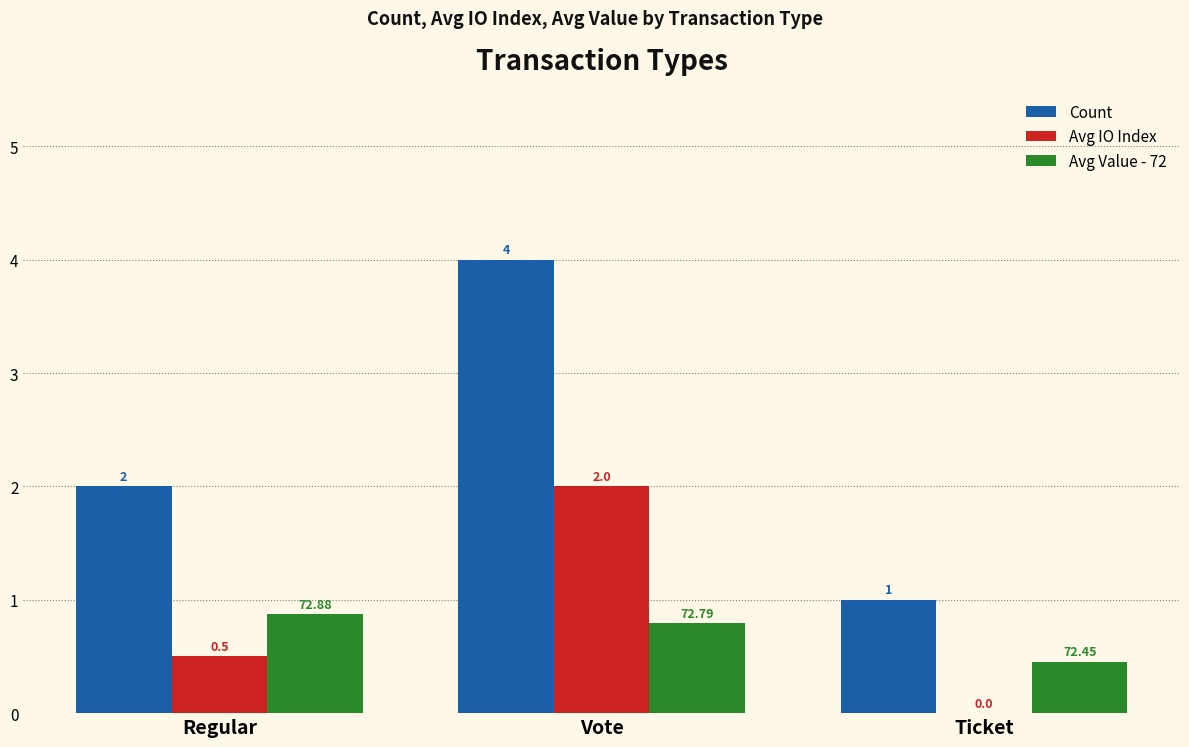

Which series has the largest total across all categories?

Count